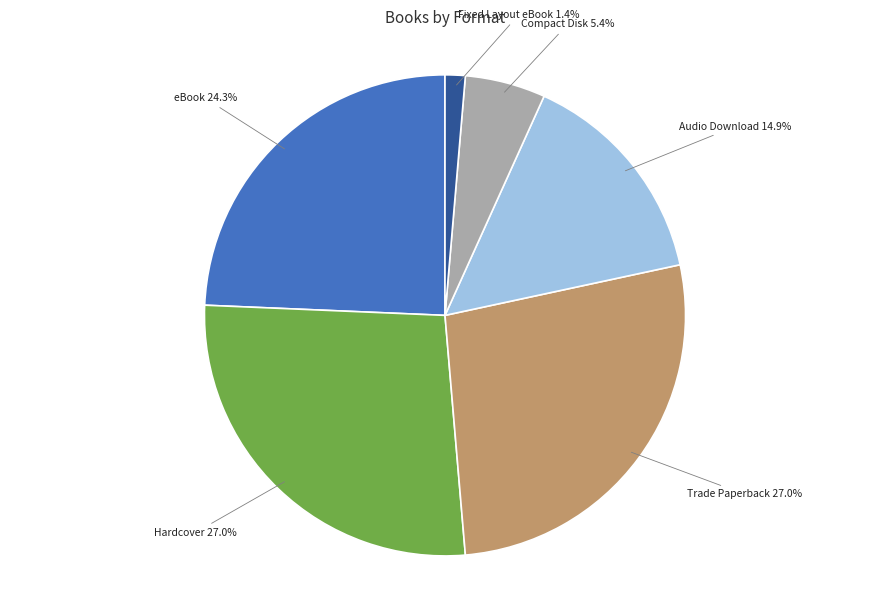

To the nearest percent, what is the difference between the Fixed Layout eBook and Audio Download slice percentages?

14%